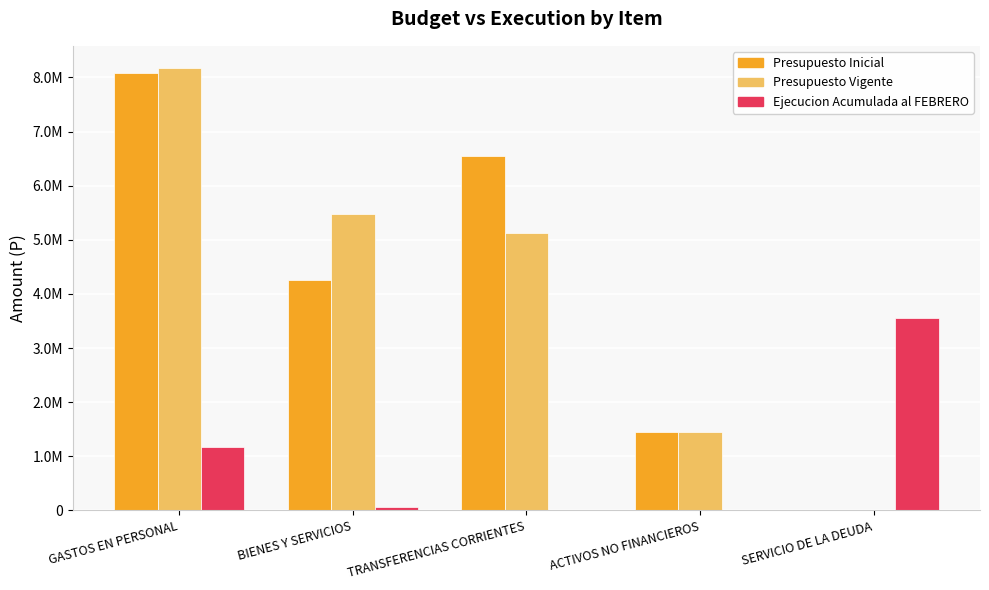

Where is Presupuesto Vigente nearest to the value 4088489?

TRANSFERENCIAS CORRIENTES